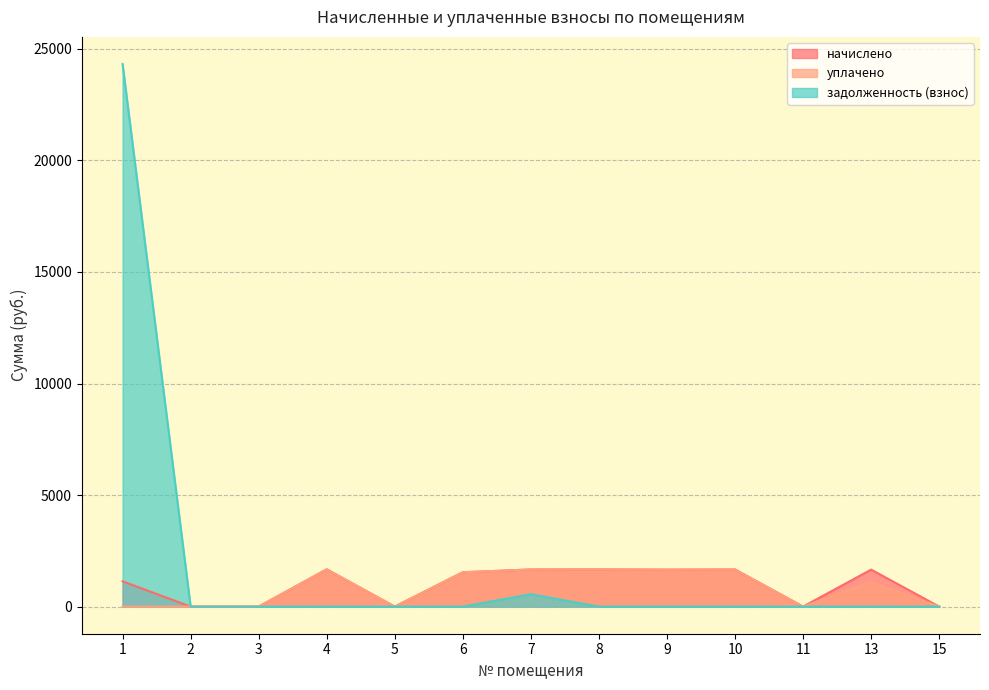

What is the sum of all уплачено values?

10969.9